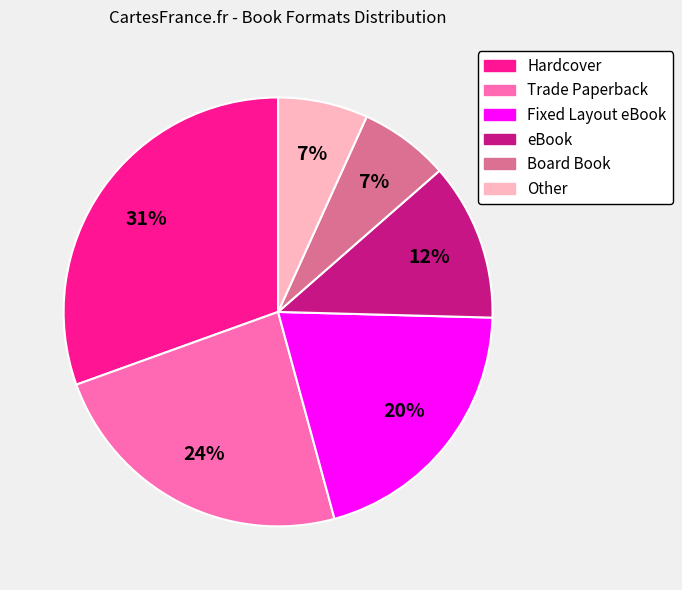

Is there a majority slice in this chart?

No